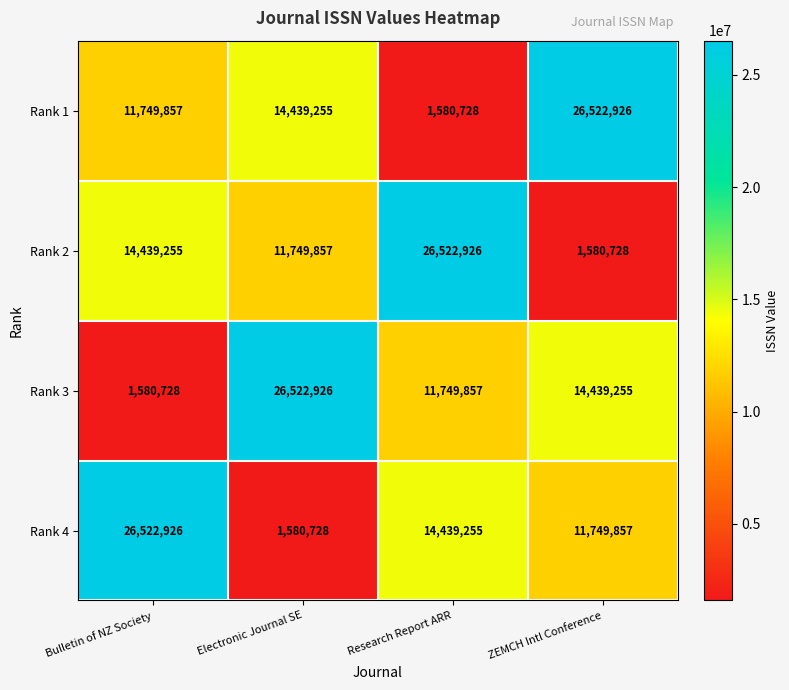

The value of Rank 1 at Electronic Journal SE is 14439255. True or false?

True